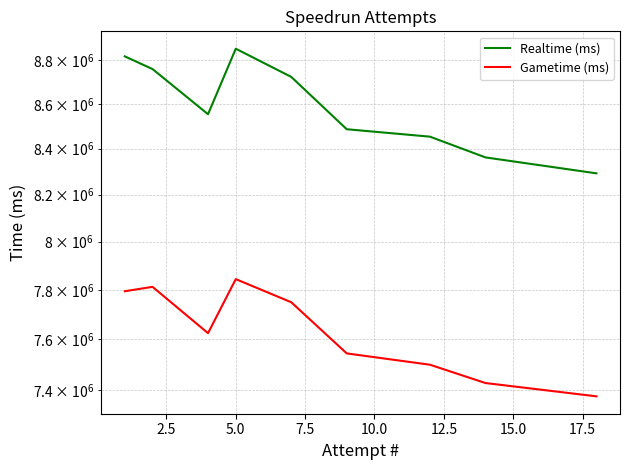

What is the maximum value shown in the chart?

8852219